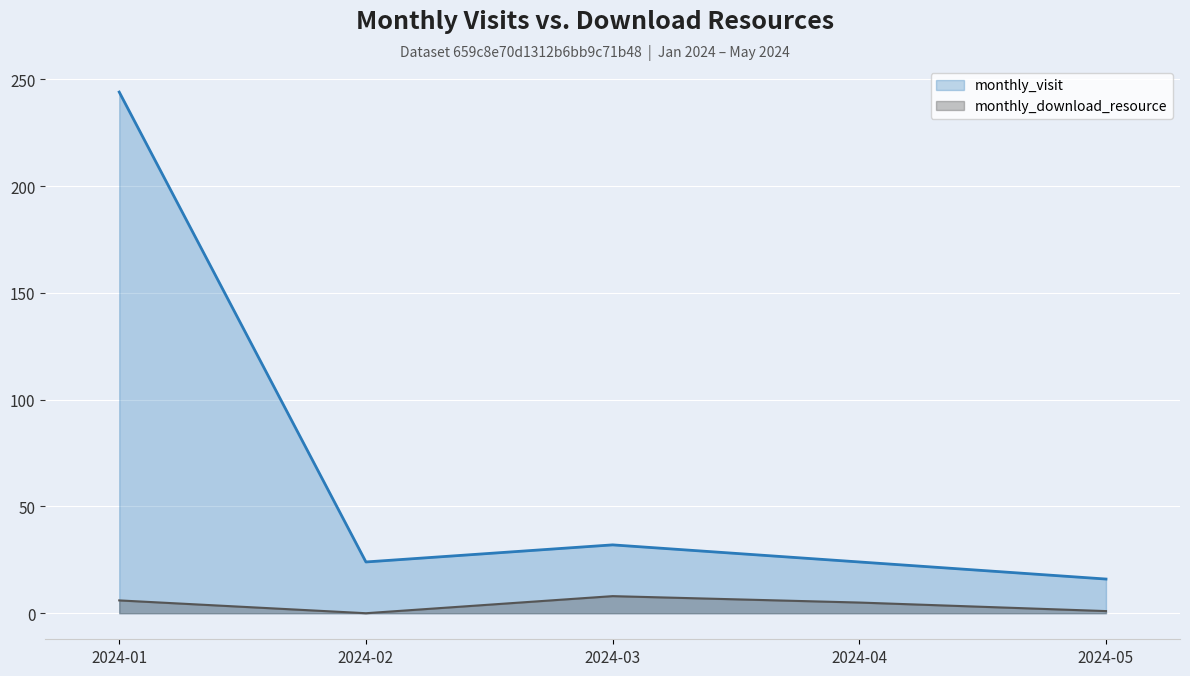

What are all the series names shown in the legend?

monthly_visit, monthly_download_resource